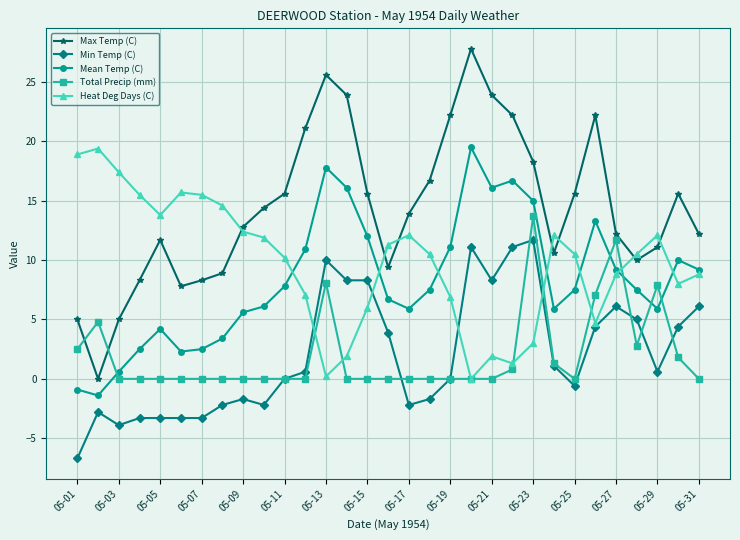

How many data points does each series have?

31